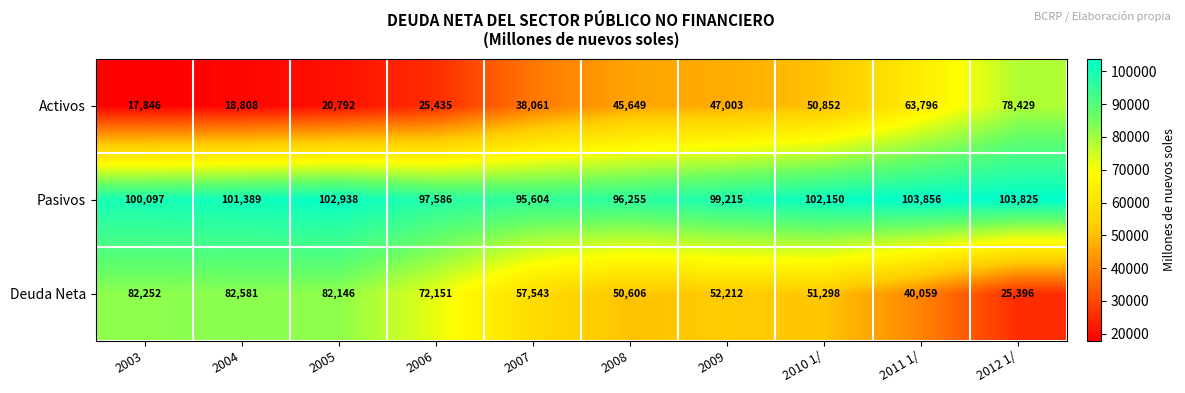

Which label corresponds to the smallest value in the chart?

2003